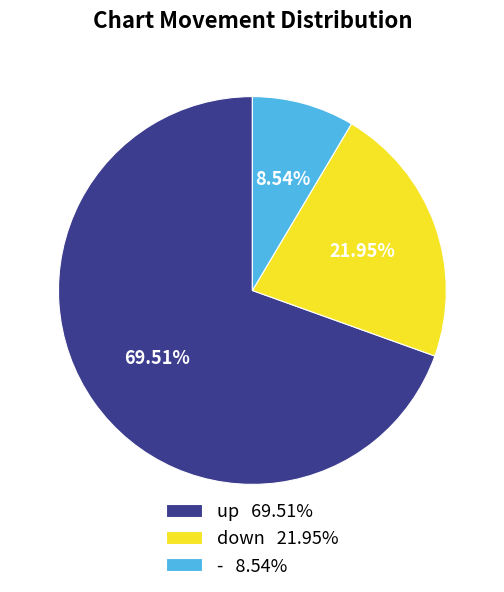

Is it true that - is 9% of the pie?

True